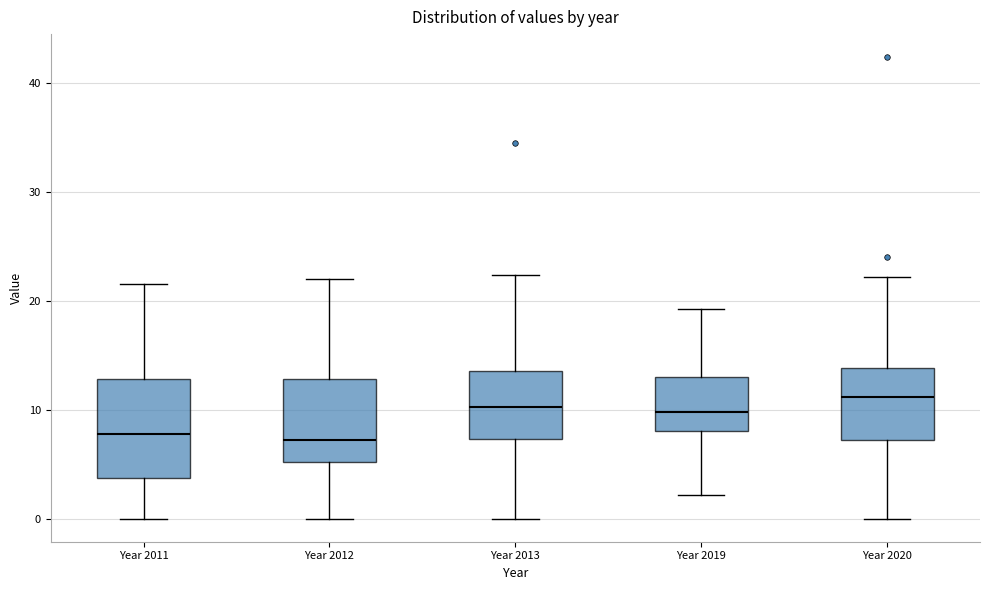

Comparing the boxes themselves (not the whiskers), which one is the tallest?

Year 2011